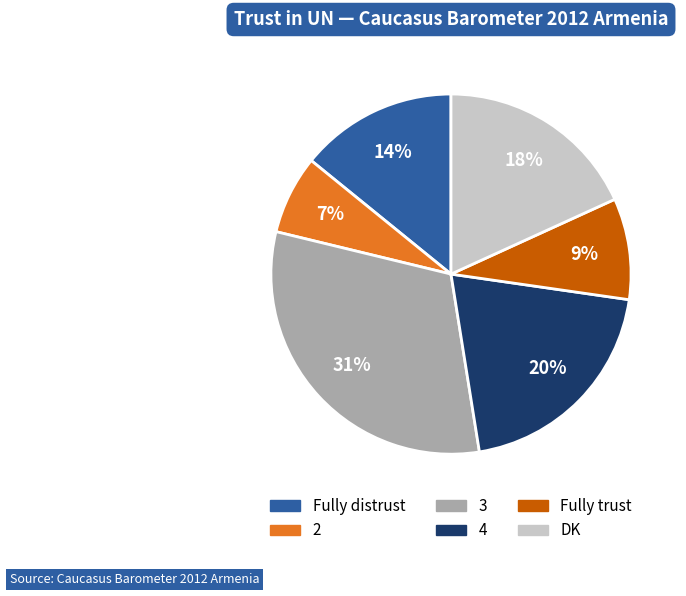

Is there a majority slice in this chart?

No